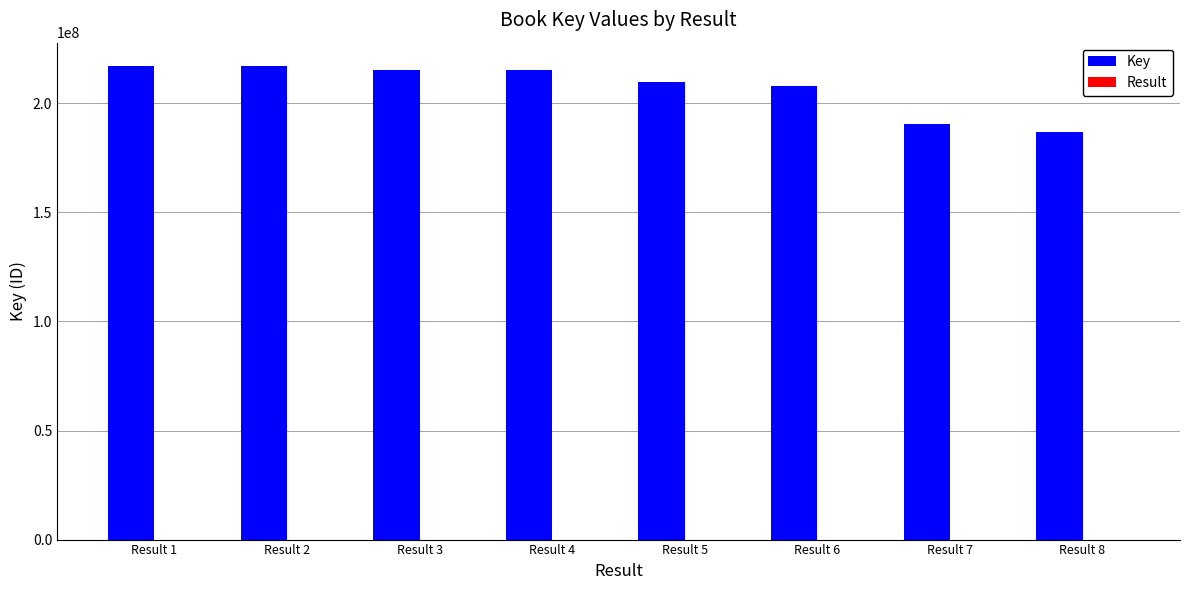

What is the maximum value shown in the chart?

216944774